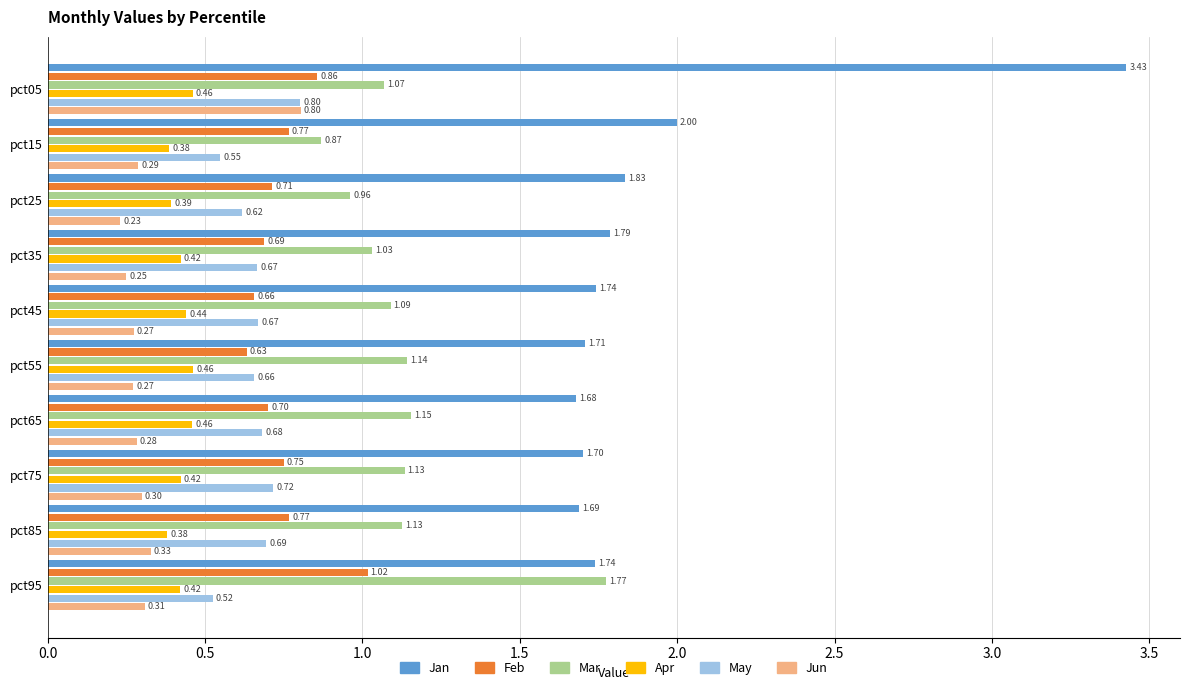

Between pct75 and pct85, which series saw the biggest shift?

Apr